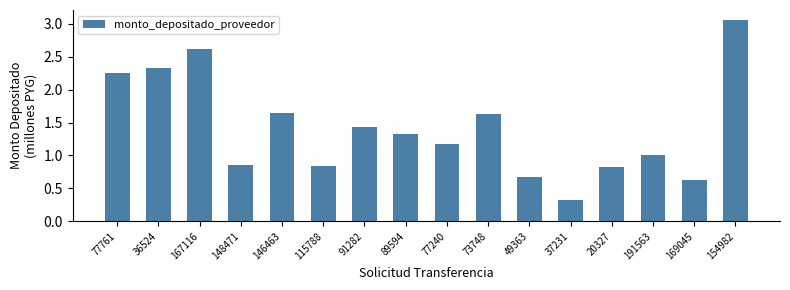

What is the value of the 8th bar from the left?

1.3